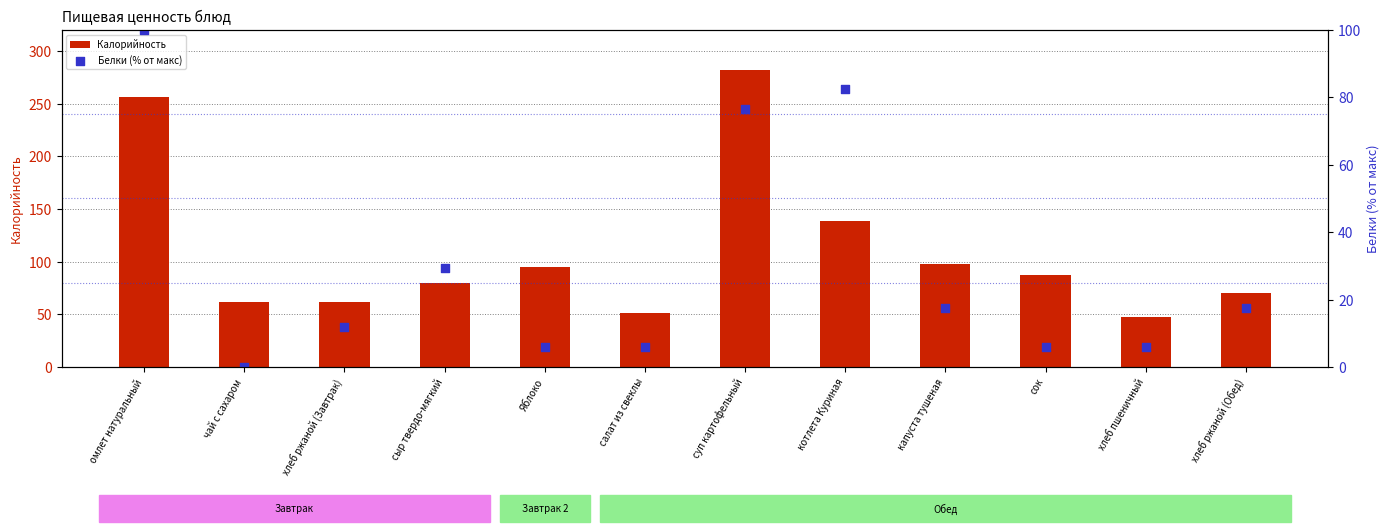

Which series reaches the minimum Y coordinate?

Белки (% от макс)